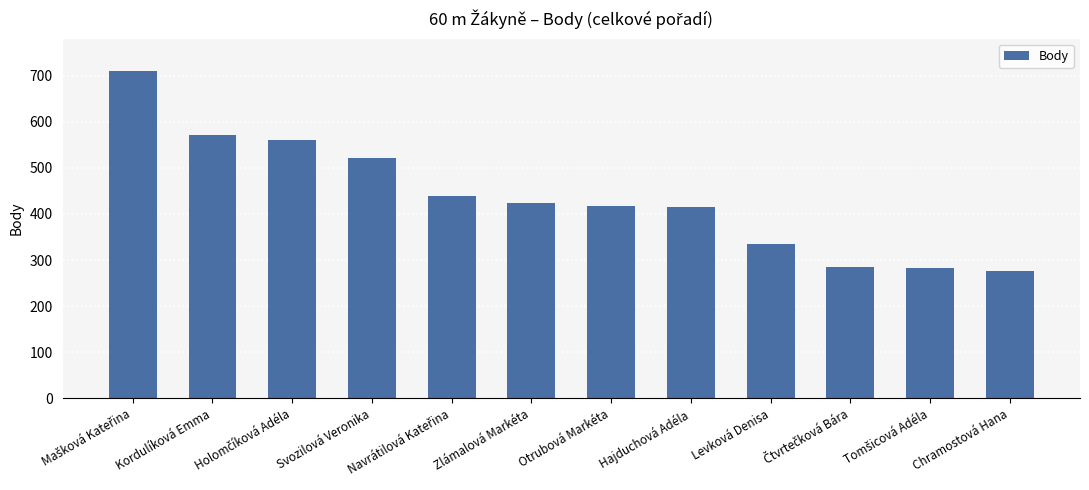

What is the label of the 9th bar from the left?

Levková Denisa